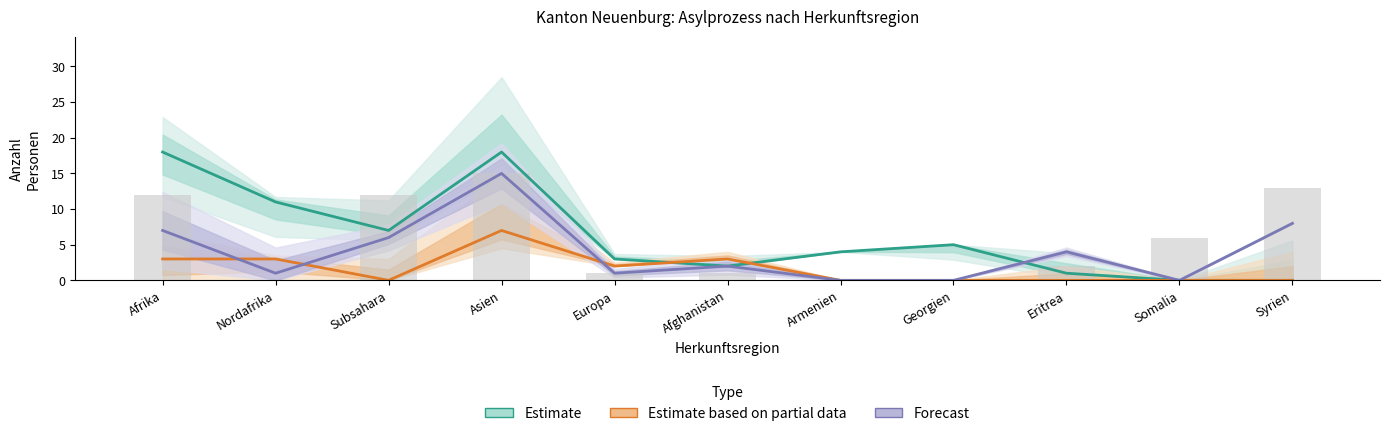

What is the sum of the Estimate values at Eritrea and Asien?

19